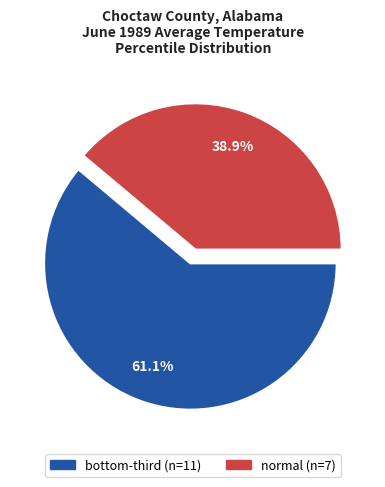

Rank the categories by value from highest to lowest.

bottom-third, normal